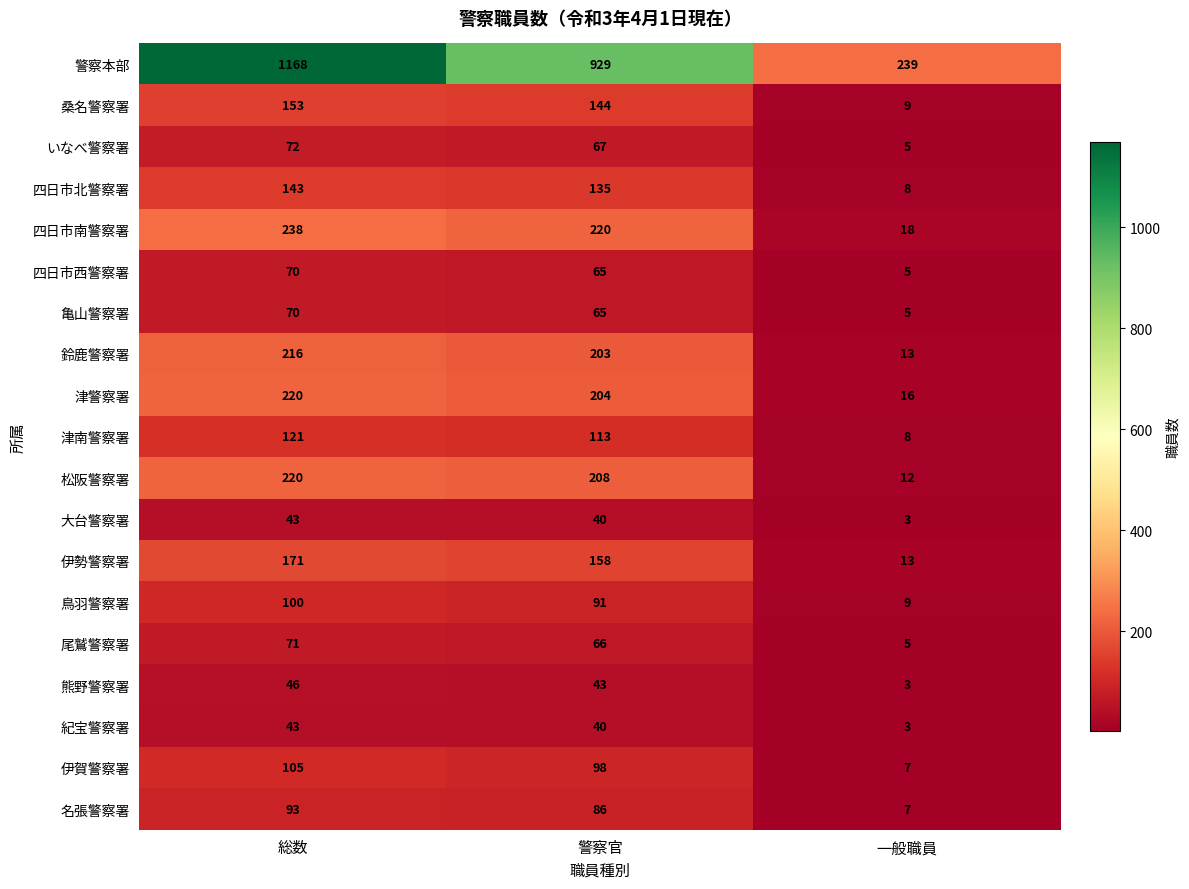

What is the difference between the highest and lowest values at 一般職員?

236